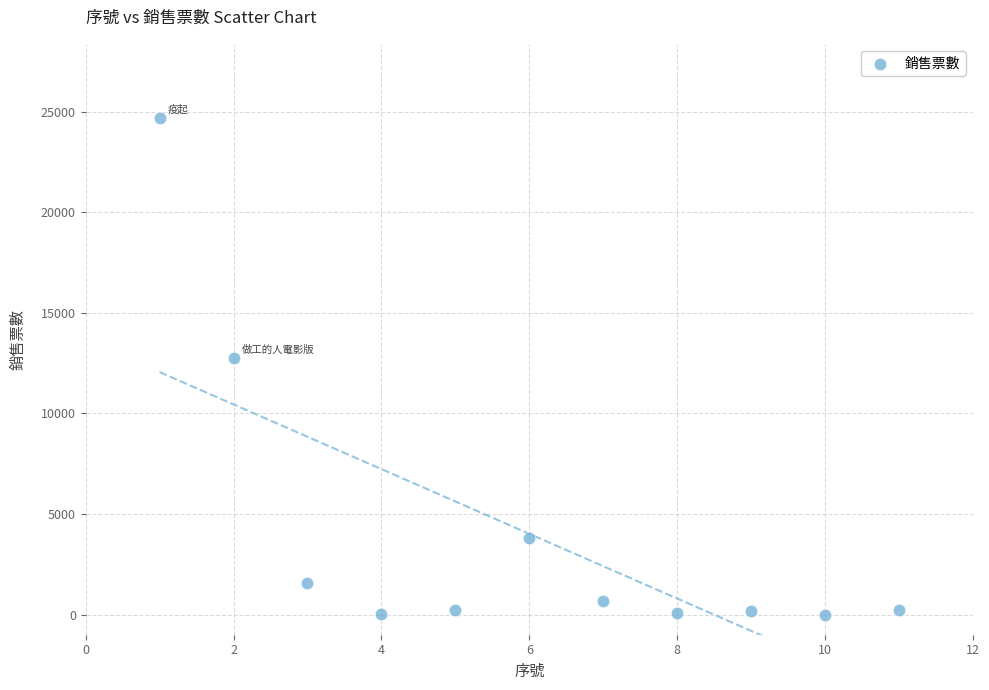

What is the average X value?

6